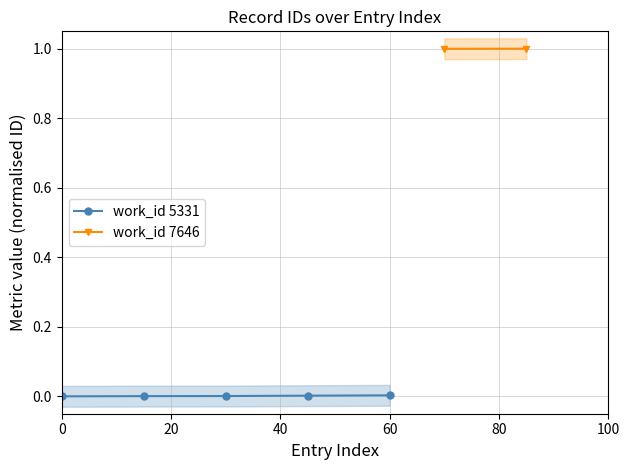

True or false: work_id 5331 has more than 2 points higher than both neighbors.

False